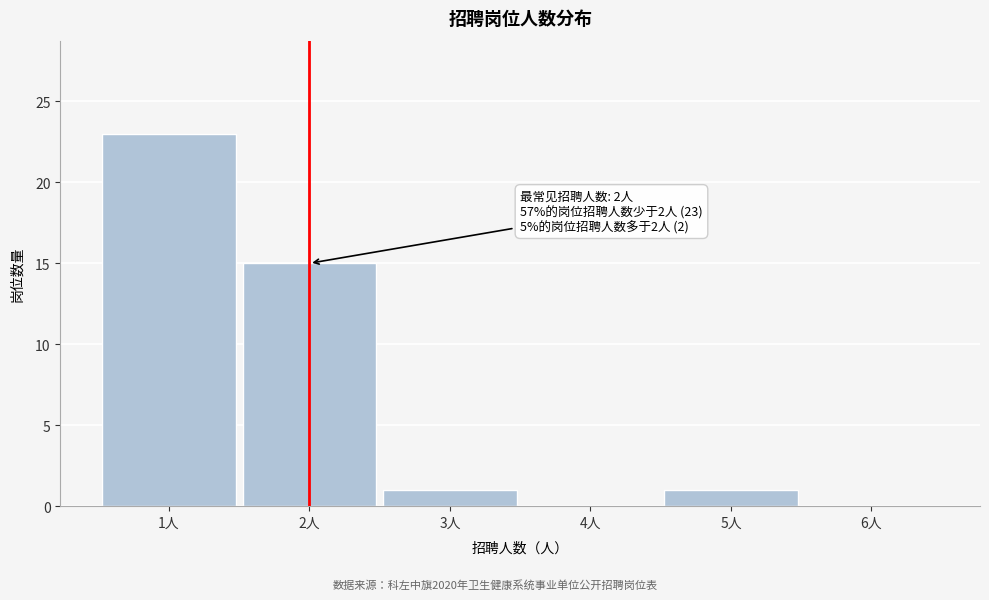

Over which range of the x-axis is the bar tallest?

0.5 to 1.5